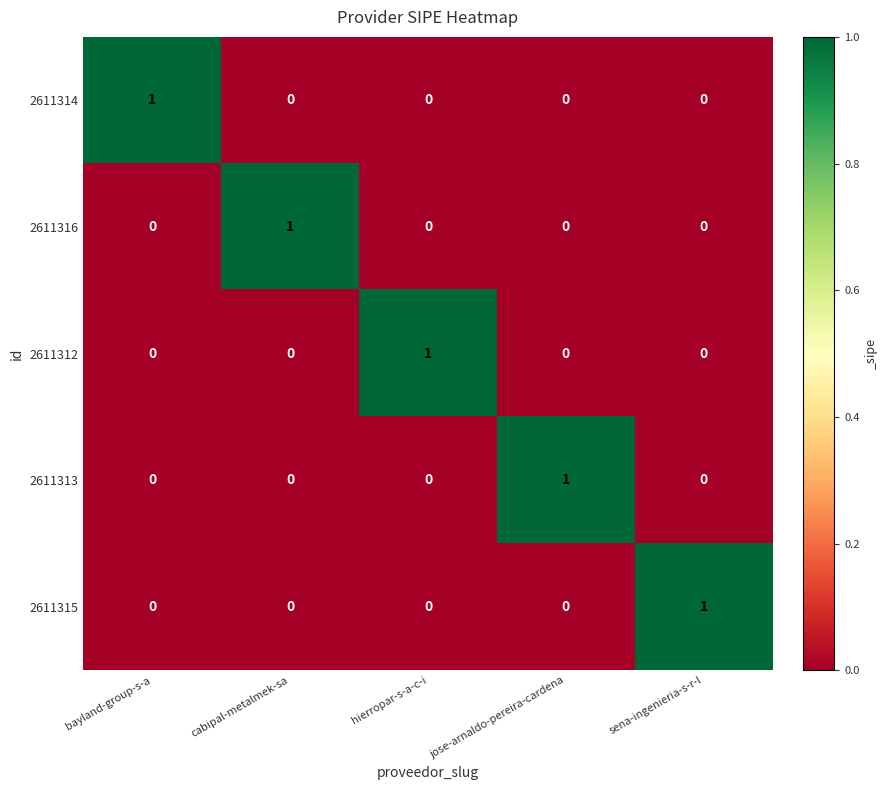

At how many categories does at least one series exceed 0?

5